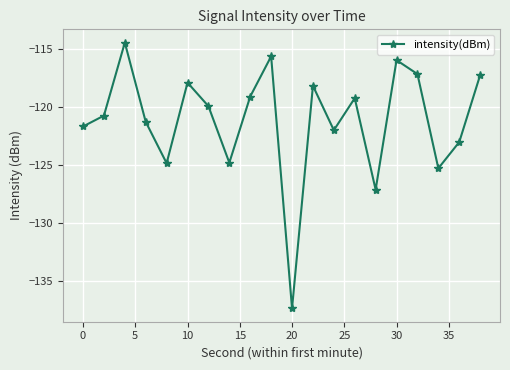

How many interior local peaks (higher than both neighbors) does the data have?

6